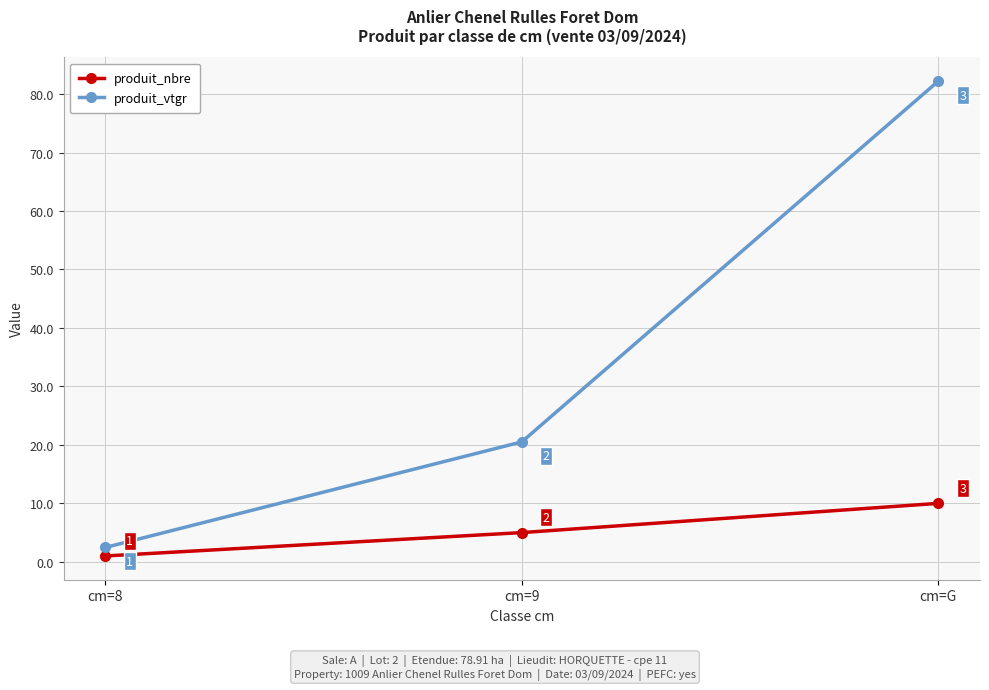

Rank the series at cm=9 from lowest to highest value.

produit_nbre, produit_vtgr